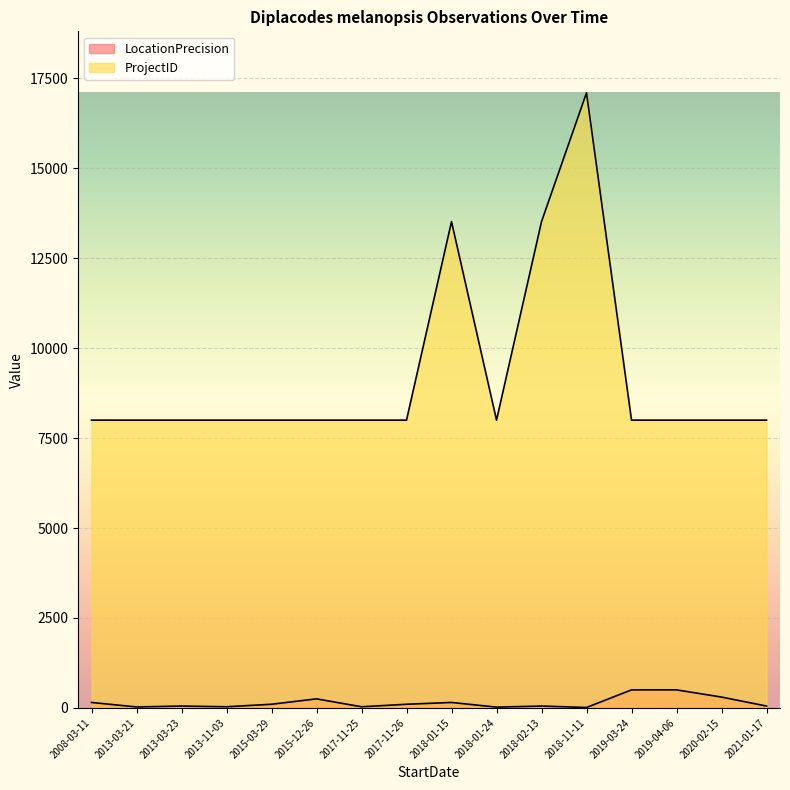

What is the total value across all series at 2015-03-29?

8100